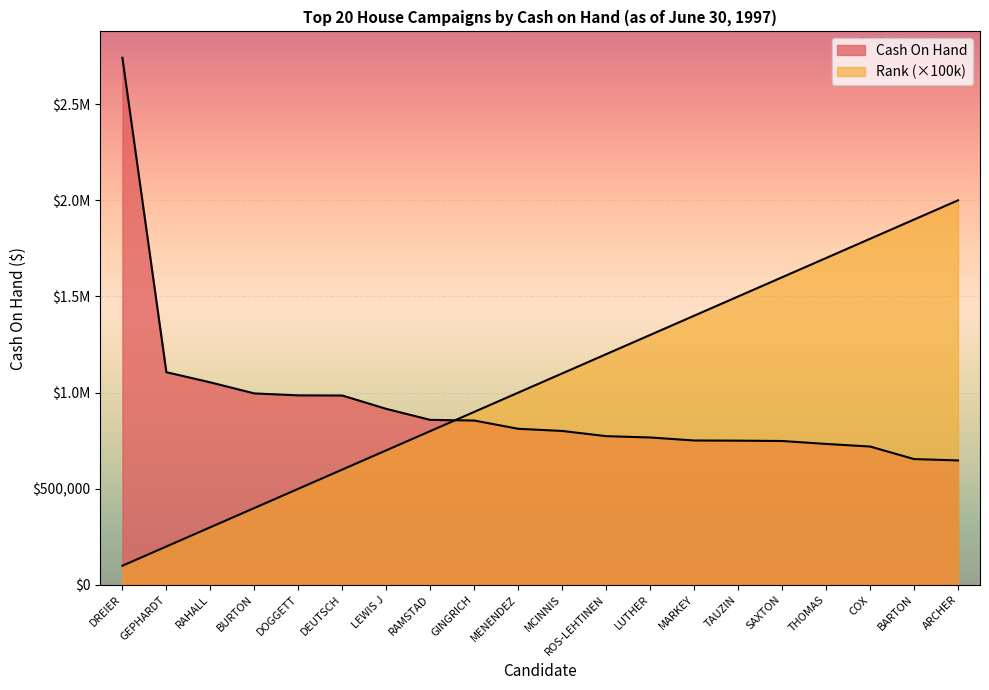

How many intersections are there between Rank and Cash On Hand?

1